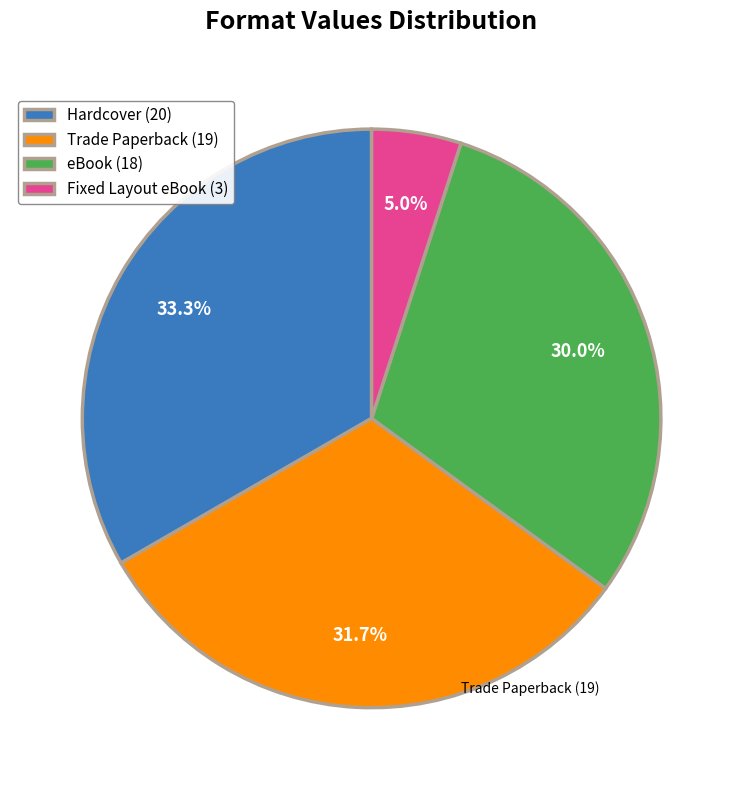

Does any single category account for the majority?

No